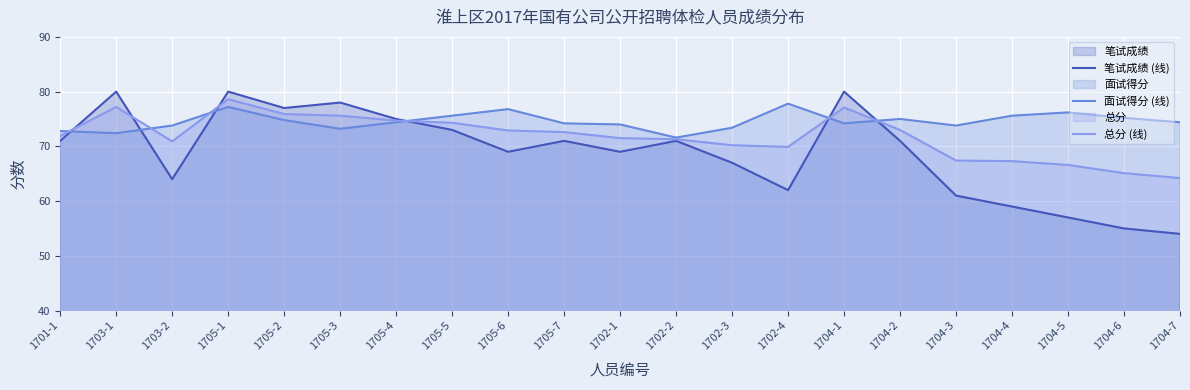

The 笔试成绩 (线) series shows 125.2 at 1705-7. True or false?

False